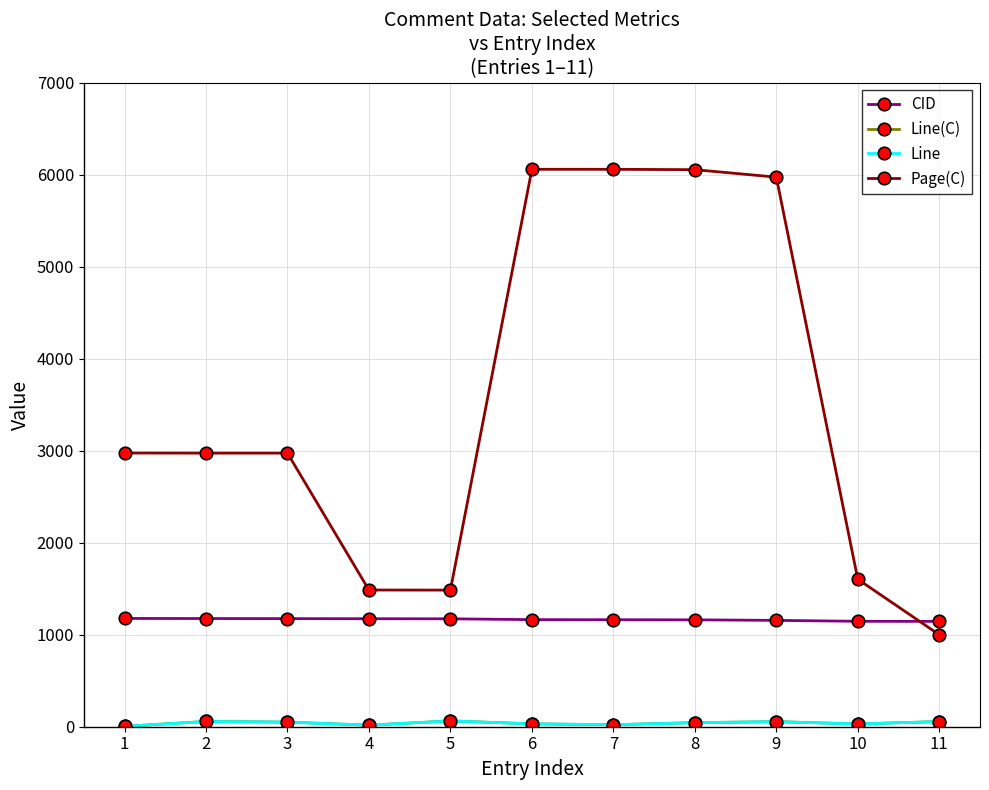

Rank the categories by CID value from lowest to highest.

11, 10, 9, 8, 7, 6, 5, 4, 3, 2, 1